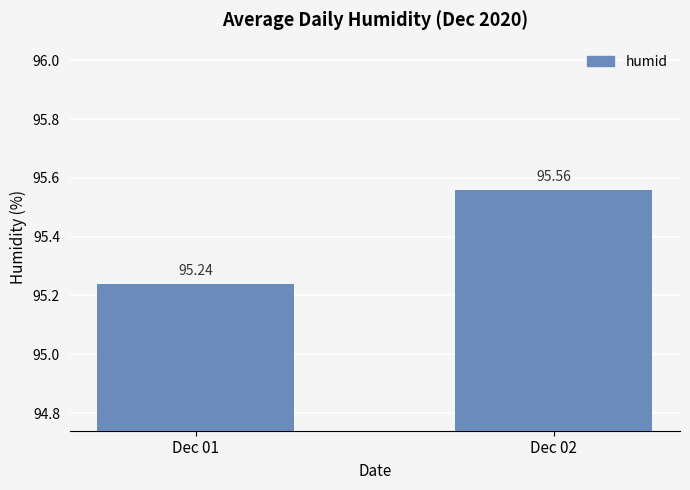

What is the average value?

95.4